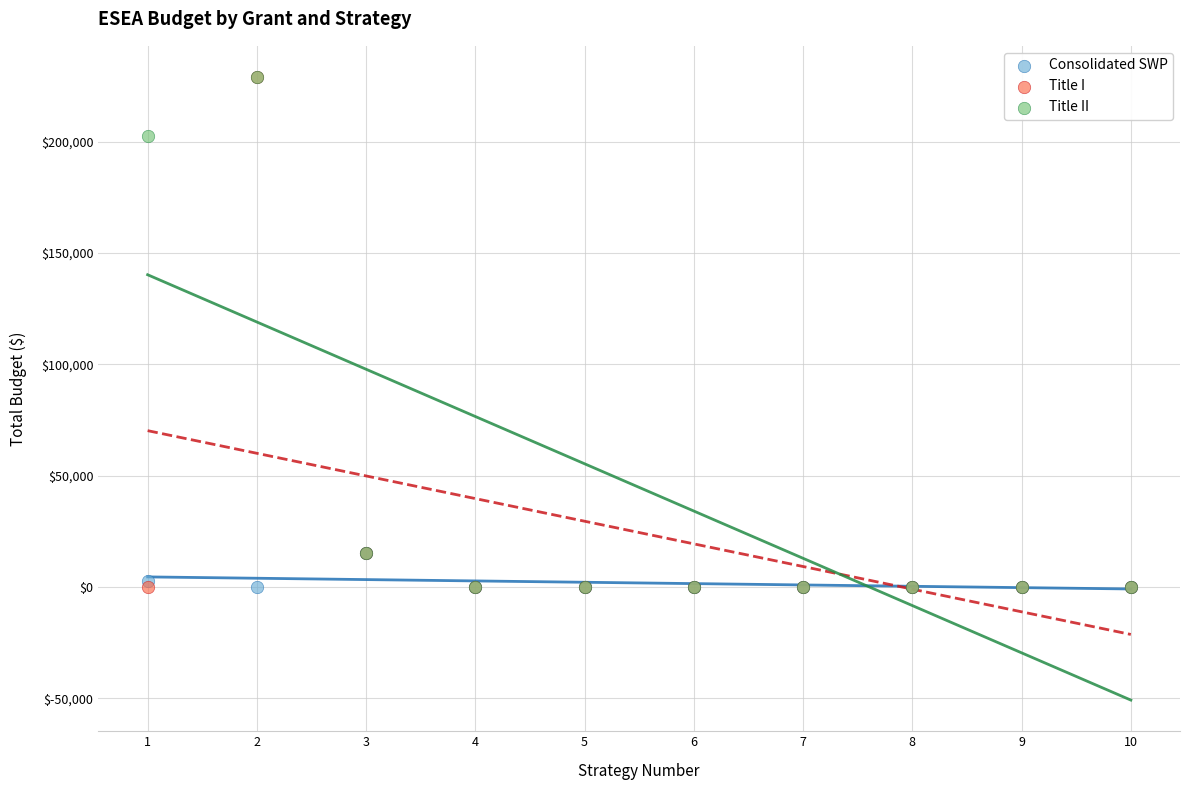

In the Title I series, what Y value is closest to 114500?

15000